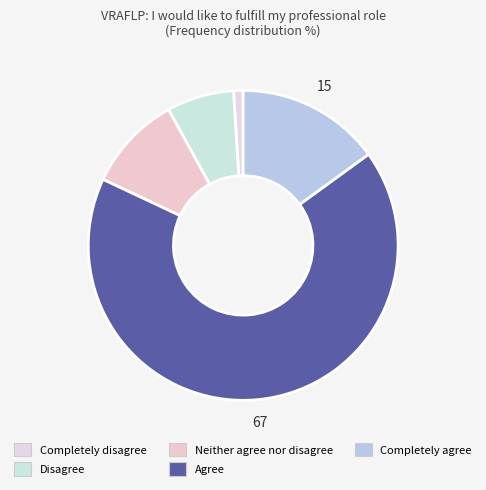

To the nearest percent, what is the difference between the Completely disagree and Completely agree slice percentages?

14%